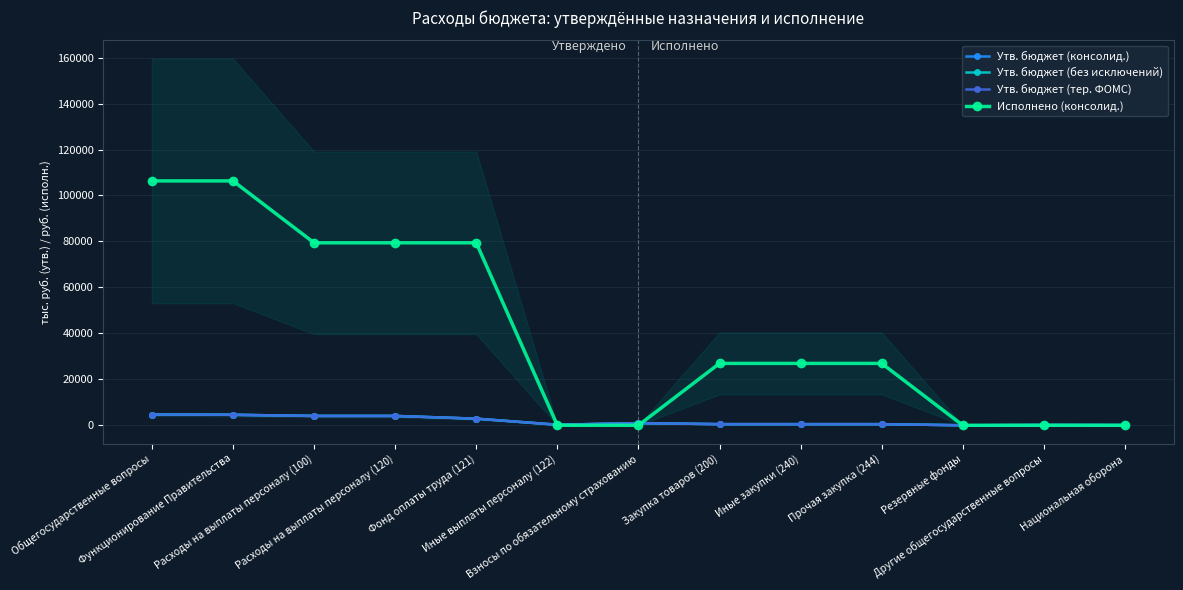

Reading right to left, transcribe all the data shown in this chart.

Утв. бюджет (консолид.): Национальная оборона=81.4	Другие общегосударственные вопросы=115.0	Резервные фонды=5.0	Прочая закупка (244)=497.4	Иные закупки (240)=497.4	Закупка товаров (200)=497.4	Взносы по обязательному страхованию=947.5	Иные выплаты персоналу (122)=248.0	Фонд оплаты труда (121)=2881.7	Расходы на выплаты персоналу (120)=4077.2	Расходы на выплаты персоналу (100)=4077.2	Функционирование Правительства=4574.6	Общегосударственные вопросы=4694.6
Утв. бюджет (без исключений): Национальная оборона=81.4	Другие общегосударственные вопросы=115.0	Резервные фонды=5.0	Прочая закупка (244)=497.4	Иные закупки (240)=497.4	Закупка товаров (200)=497.4	Взносы по обязательному страхованию=947.5	Иные выплаты персоналу (122)=248.0	Фонд оплаты труда (121)=2881.7	Расходы на выплаты персоналу (120)=4077.2	Расходы на выплаты персоналу (100)=4077.2	Функционирование Правительства=4574.6	Общегосударственные вопросы=4694.6
Утв. бюджет (тер. ФОМС): Национальная оборона=81.4	Другие общегосударственные вопросы=115.0	Резервные фонды=5.0	Прочая закупка (244)=497.4	Иные закупки (240)=497.4	Закупка товаров (200)=497.4	Взносы по обязательному страхованию=947.5	Иные выплаты персоналу (122)=248.0	Фонд оплаты труда (121)=2881.7	Расходы на выплаты персоналу (120)=4077.2	Расходы на выплаты персоналу (100)=4077.2	Функционирование Правительства=4574.6	Общегосударственные вопросы=4697.4
Исполнено (консолид.): Национальная оборона=0.0	Другие общегосударственные вопросы=1.6	Резервные фонды=0.0	Прочая закупка (244)=26934.8	Иные закупки (240)=26934.8	Закупка товаров (200)=26934.8	Взносы по обязательному страхованию=0.0	Иные выплаты персоналу (122)=0.0	Фонд оплаты труда (121)=79410.2	Расходы на выплаты персоналу (120)=79410.2	Расходы на выплаты персоналу (100)=79410.2	Функционирование Правительства=106345.0	Общегосударственные вопросы=106346.7